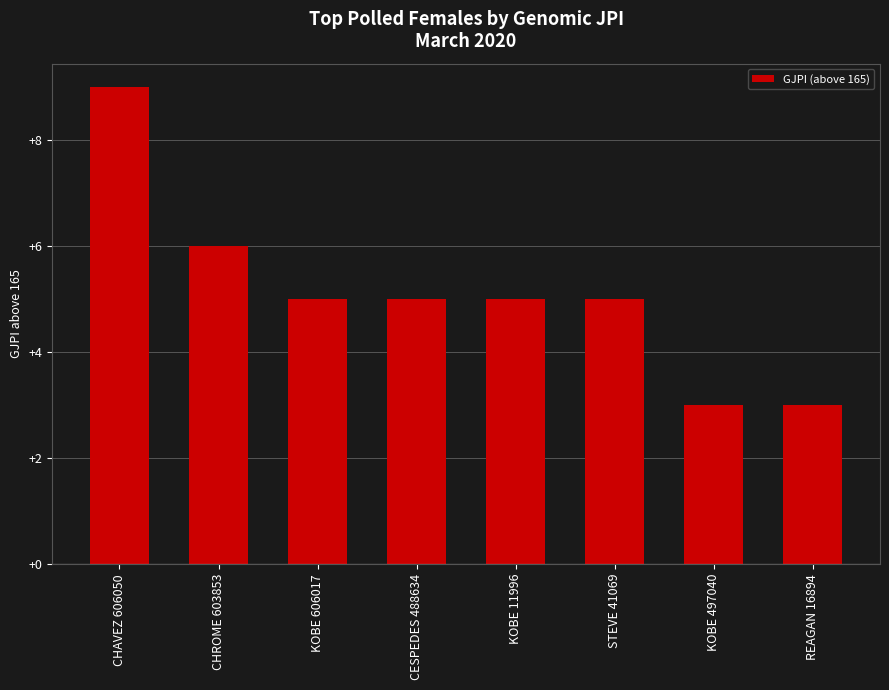

How many distinct data groups are displayed?

1